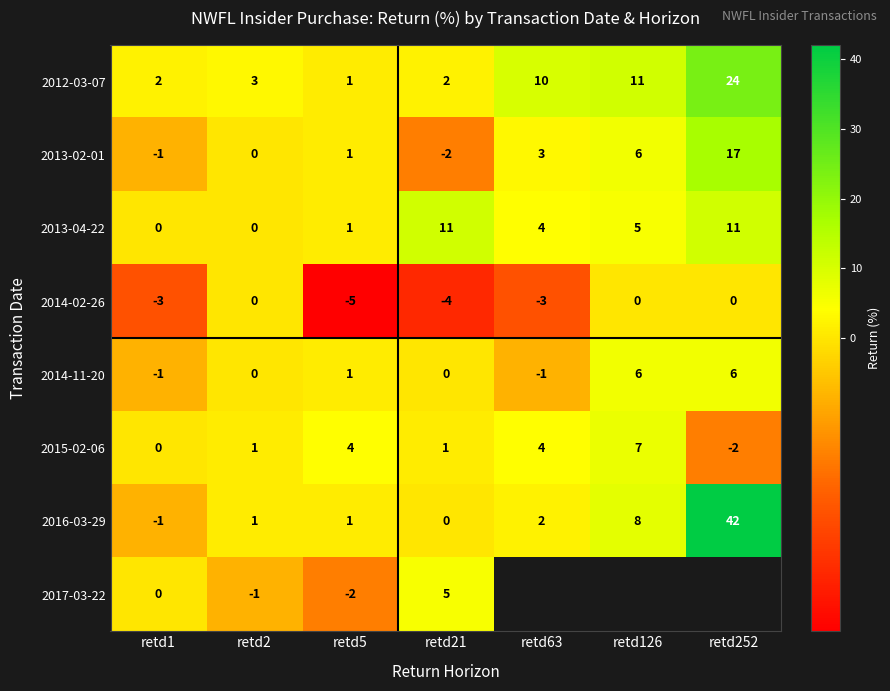

What is the total value across all series at retd2?

4